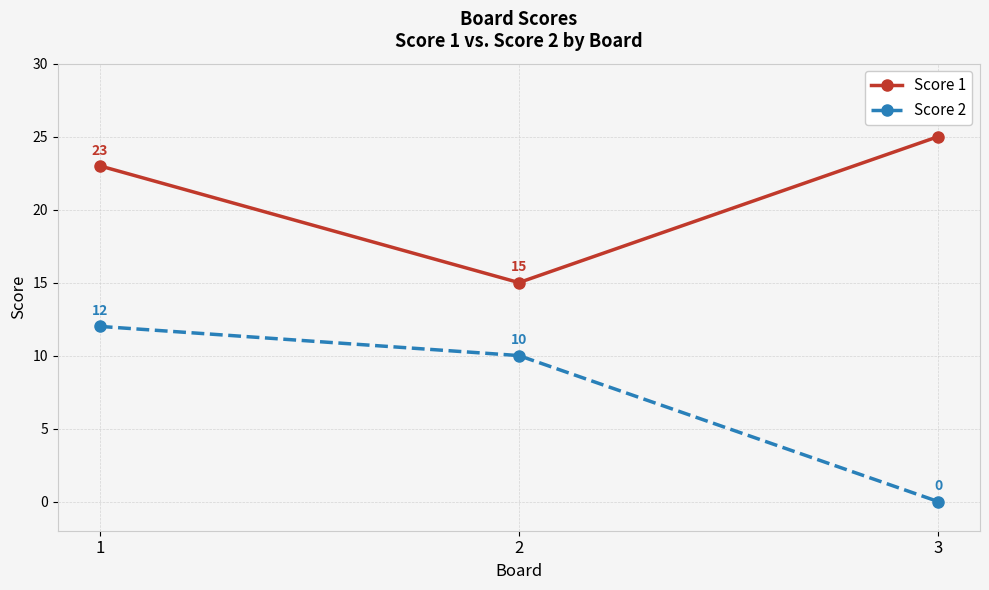

Rank the series by their average value, from highest to lowest.

Score 1, Score 2